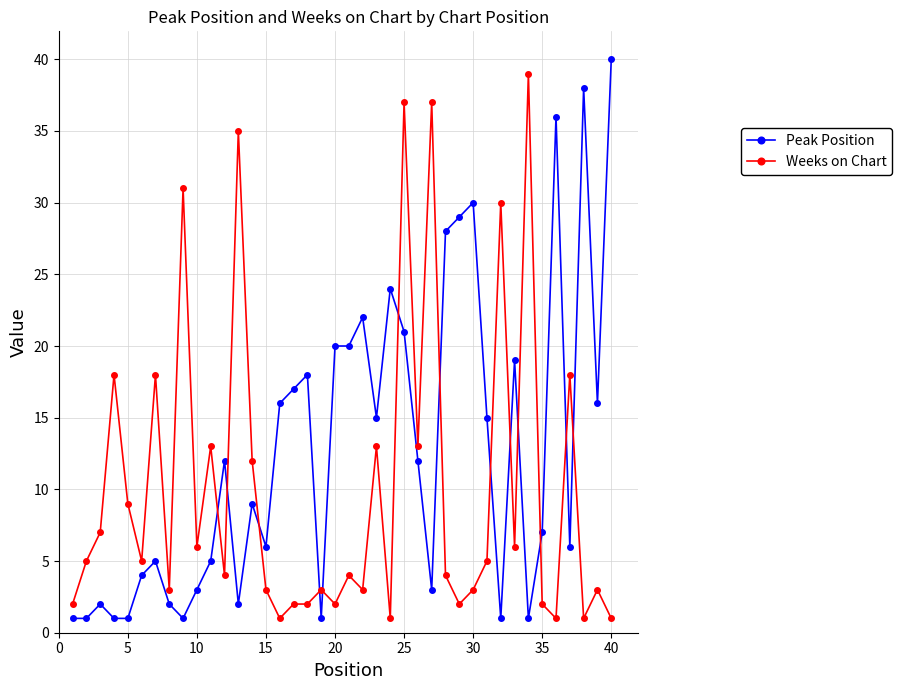

What is the value of the Peak Position point at the 33rd from the left?

19